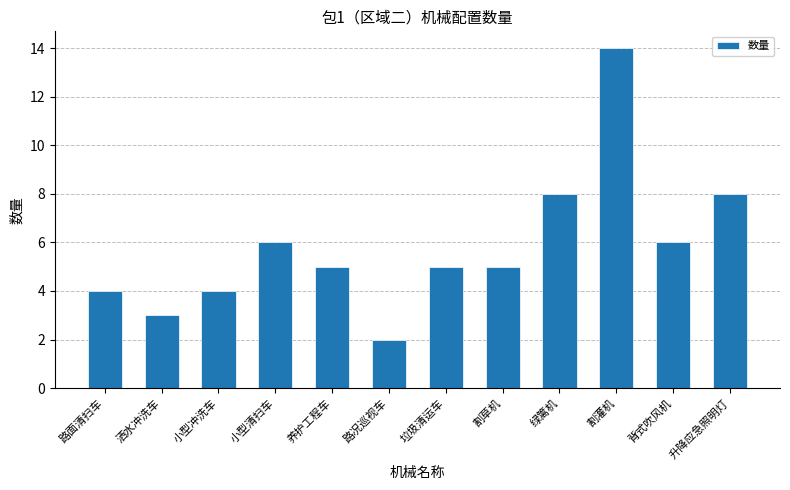

What is the difference between the maximum and minimum values?

12